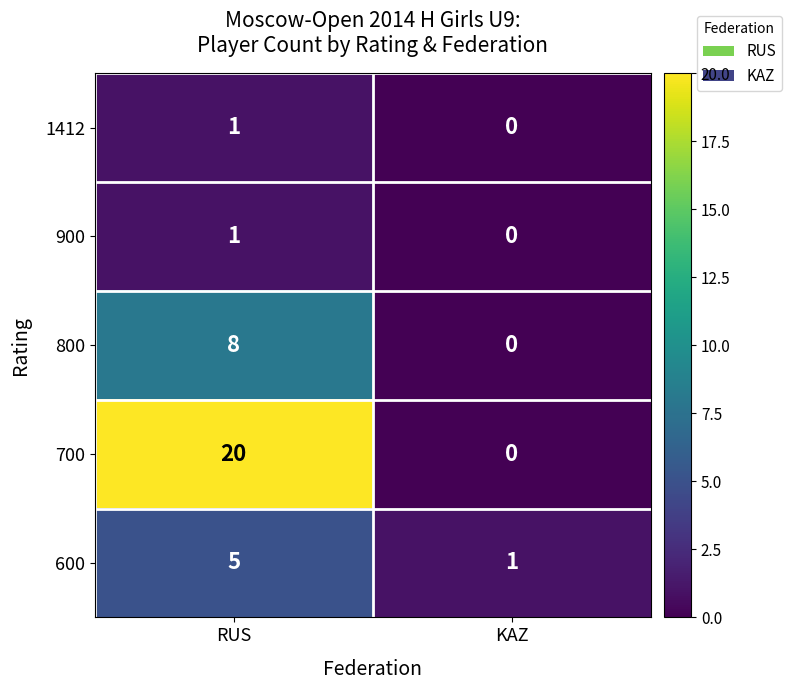

Which series has the widest spread of values?

700